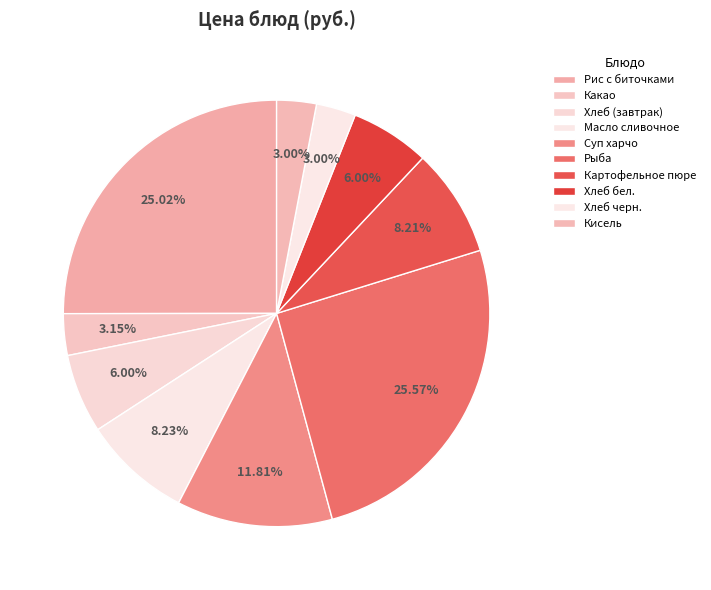

To the nearest percent, what is the difference between the Масло сливочное and Хлеб (завтрак) slice percentages?

2%